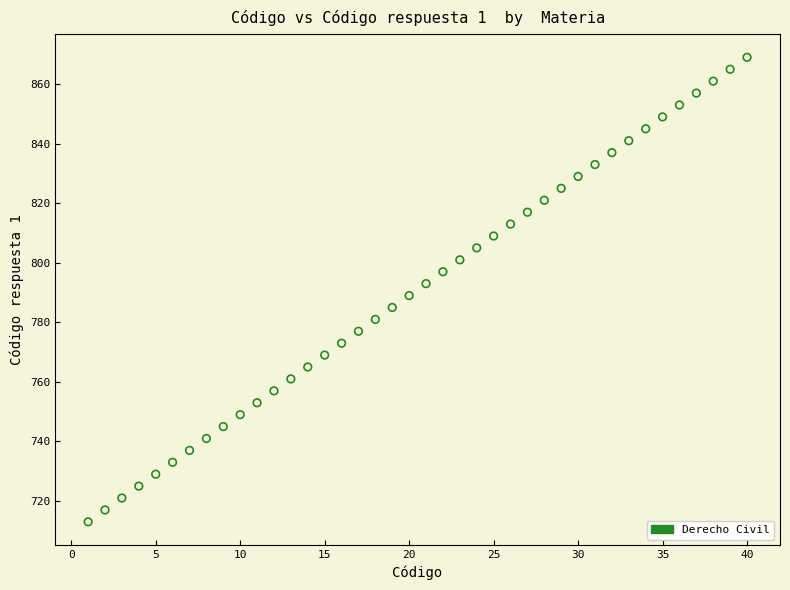

What is the range of Y values (max minus min)?

156